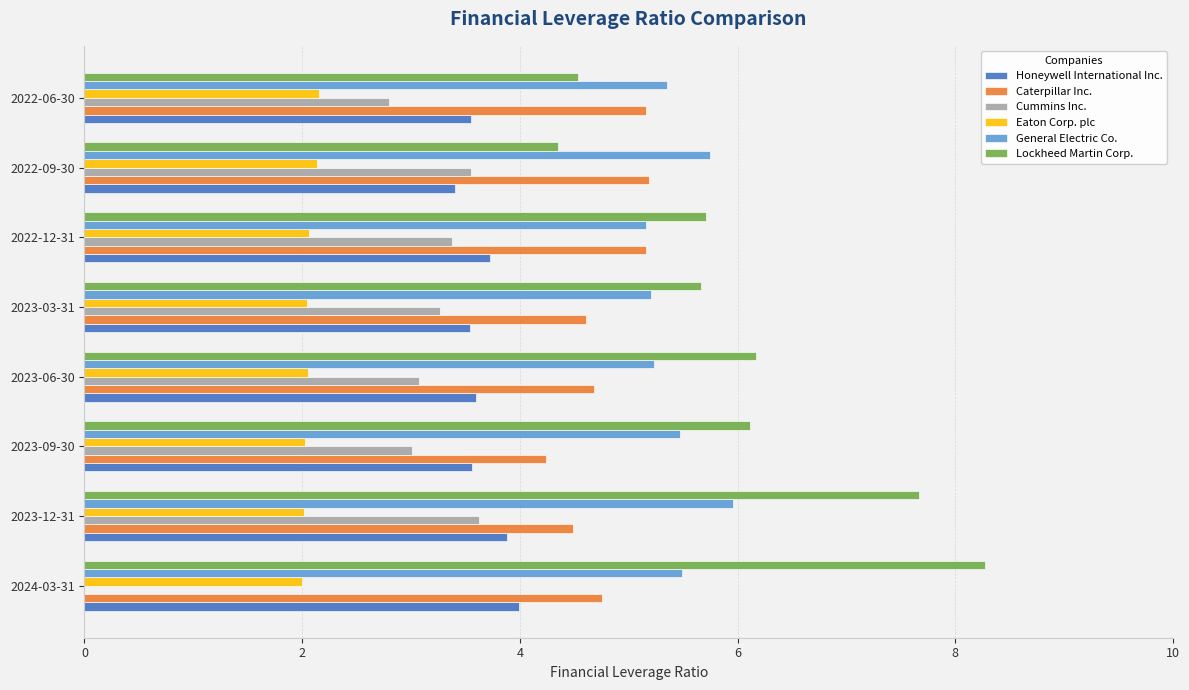

What is the sum of all General Electric Co. values?

43.6